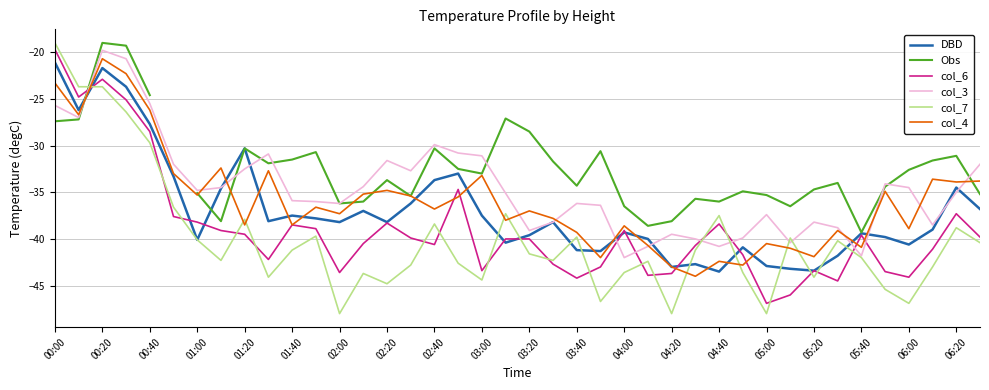

What are all the series names shown in the legend?

DBD, Obs, col_6, col_3, col_7, col_4